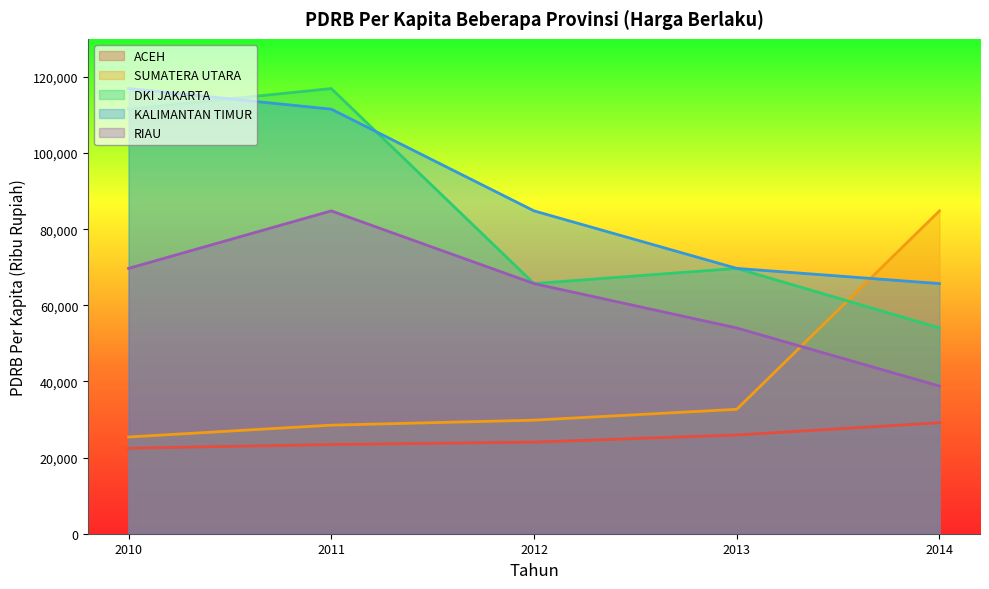

Reading left to right, transcribe all the data shown in this chart.

ACEH: 22450.1	23428.6	24056.7	25932.0	29160.2
SUMATERA UTARA: 25412.1	28518.2	29830.4	32682.0	84811.2
DKI JAKARTA: 111528.9	116946.3	65703.3	69701.0	54049.3
KALIMANTAN TIMUR: 116946.3	111528.9	84811.2	69701.0	65703.3
RIAU: 69701.0	84811.2	65703.3	54049.3	38785.1